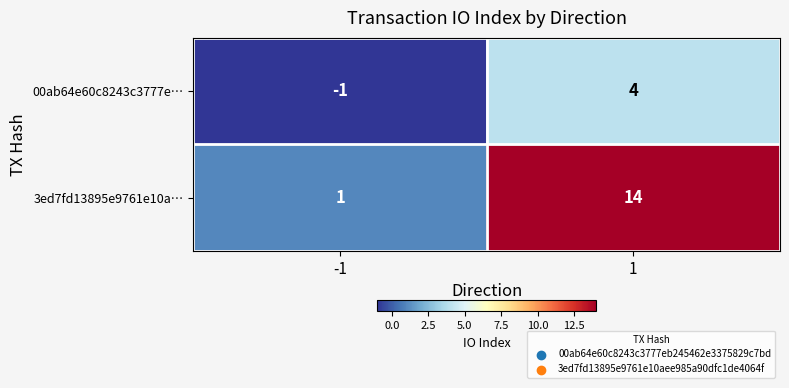

Which series has the largest range (max minus min)?

3ed7fd13895e9761e10a…